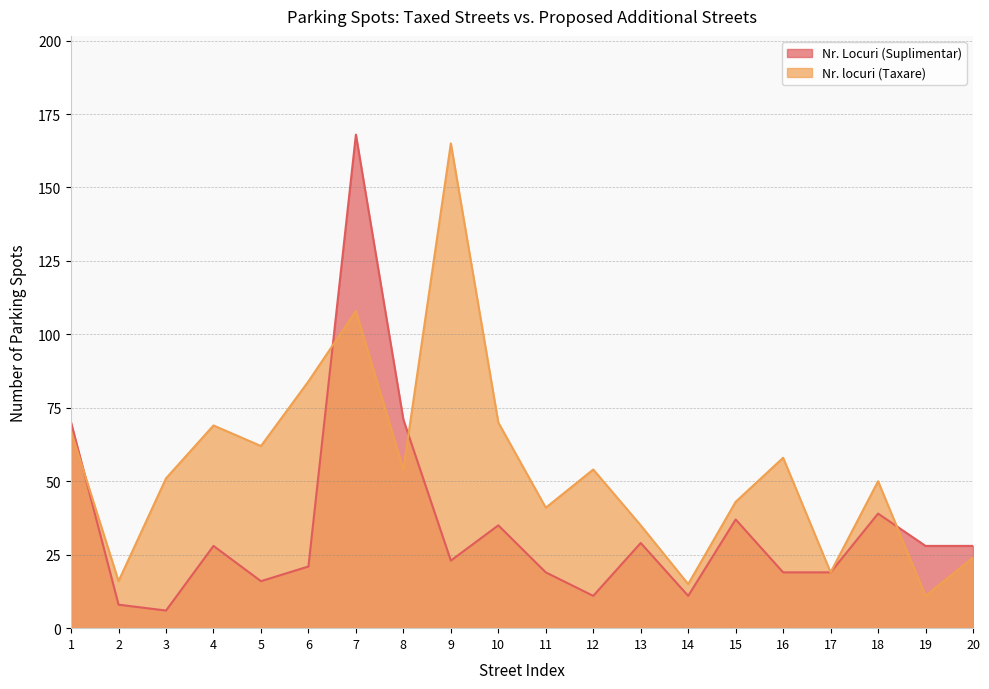

What is the difference between the second highest and minimum values in the Nr. Locuri (Suplimentar) series?

65